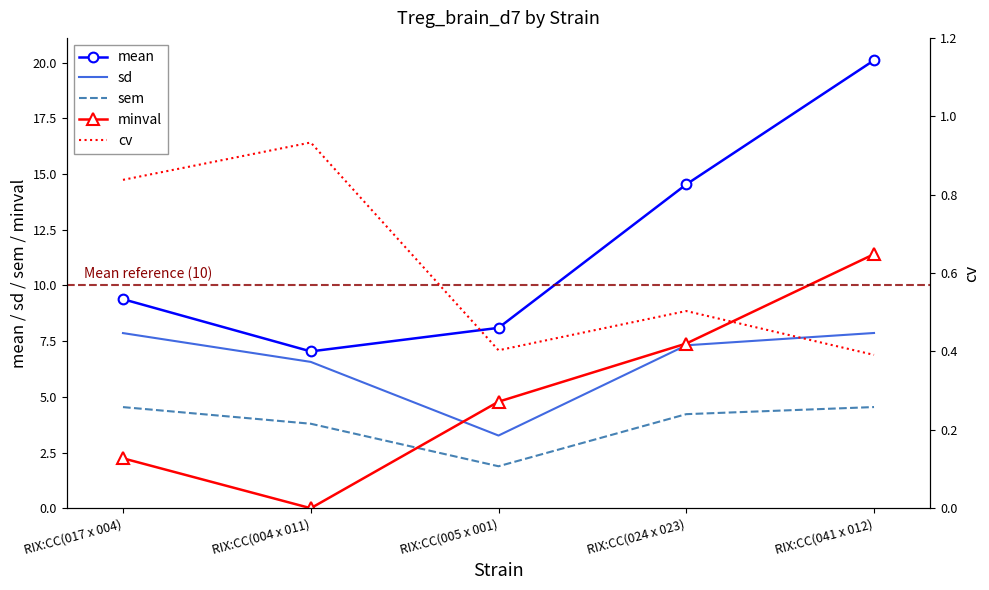

True or false: sd has a value of 2.1 at RIX:CC(005 x 001).

False